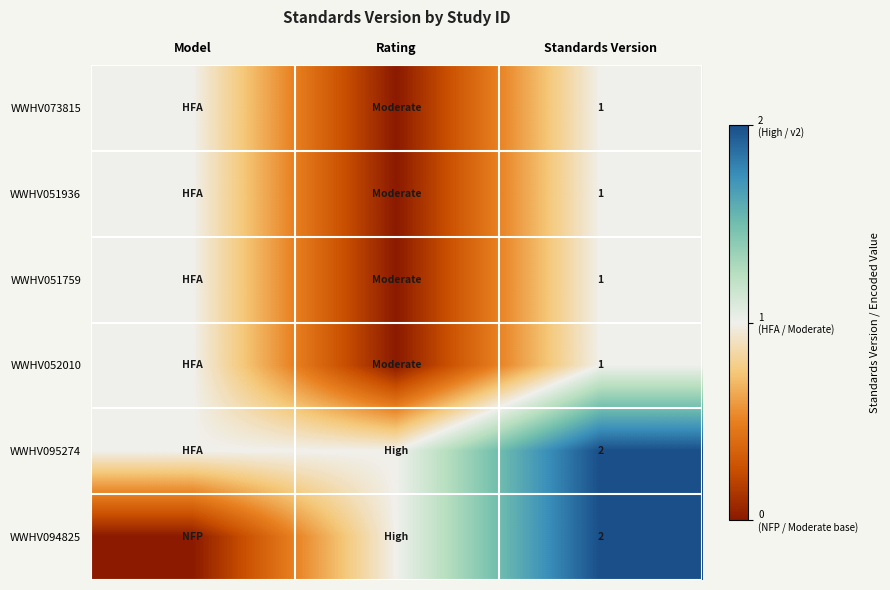

What is the difference between the highest and lowest values at Rating?

1